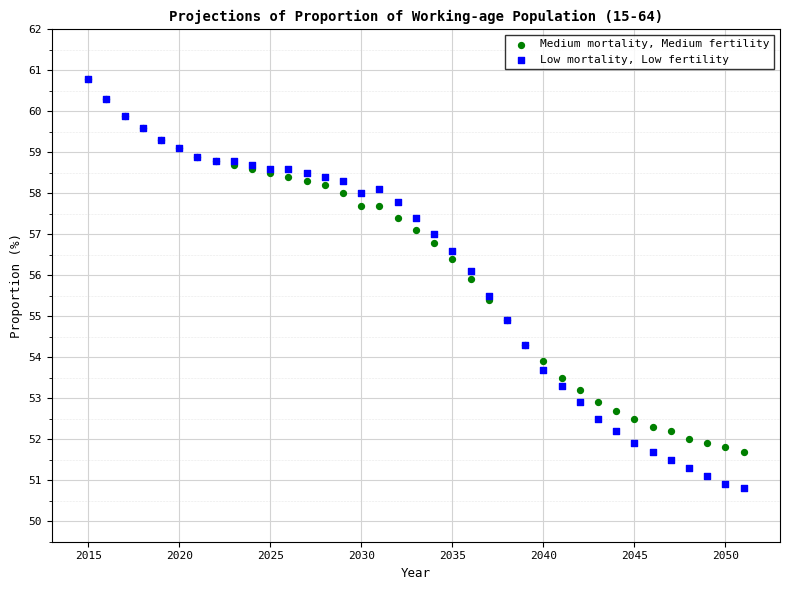

Which series reaches the minimum Y coordinate?

Low mortality, Low fertility